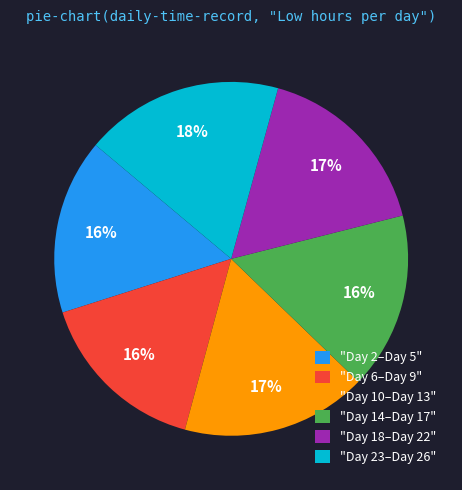

To the nearest percent, what is the average slice percentage?

17%